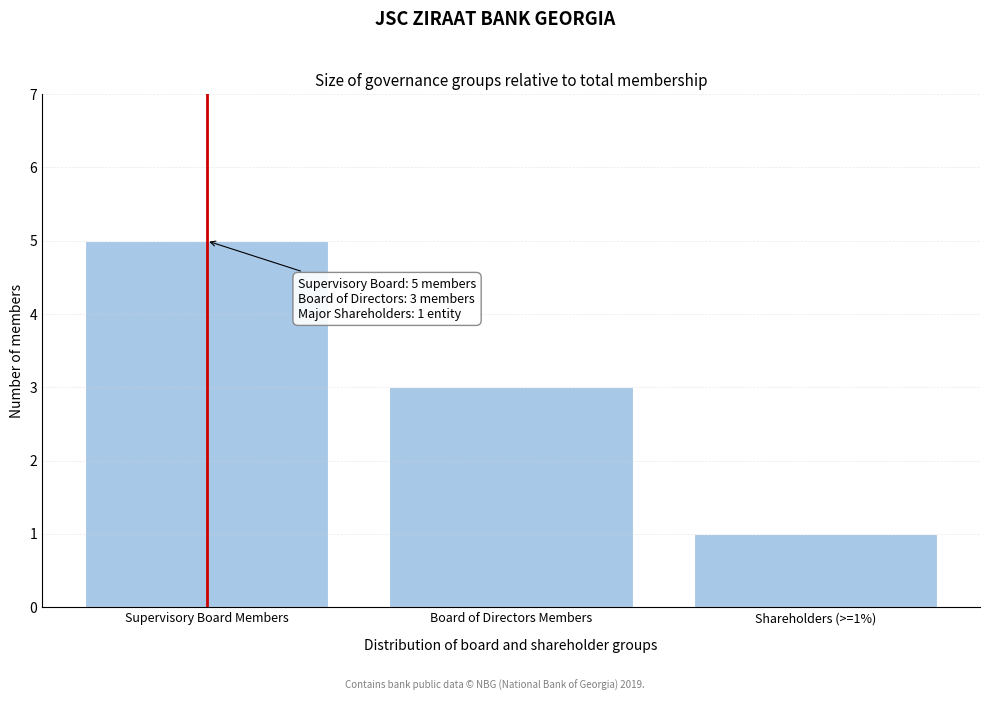

Reading left to right, list all the values displayed in this chart.

Supervisory Board Members=5	Board of Directors Members=3	Shareholders (>=1%)=1